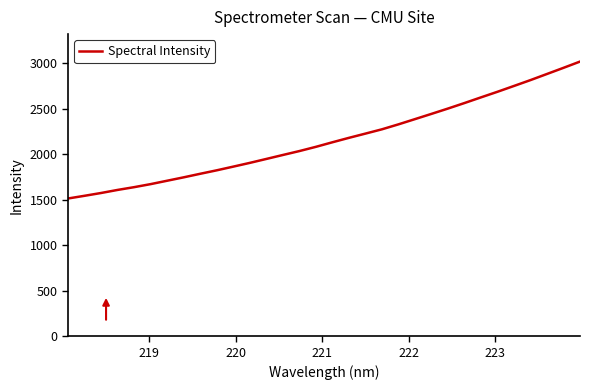

What is the maximum value shown in the chart?

3017.4